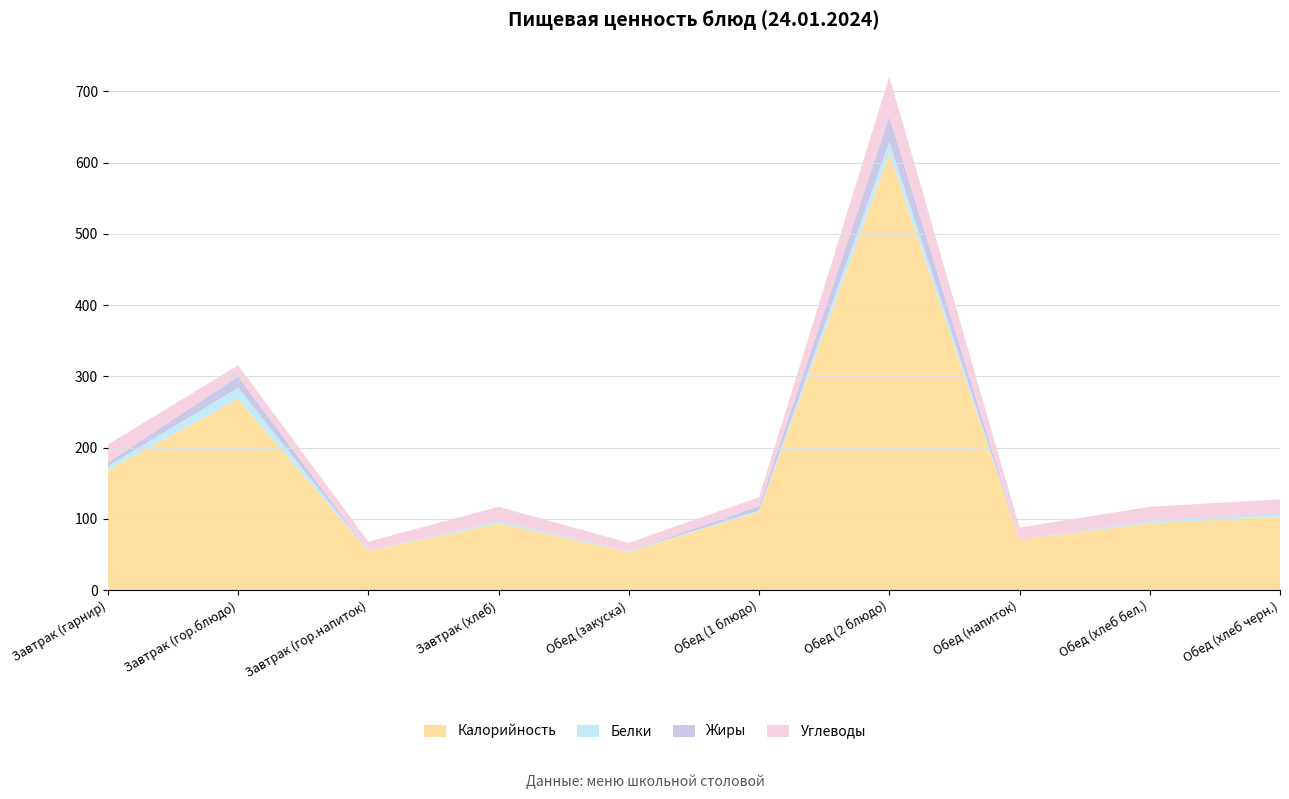

Reading left to right, list all the values displayed in this chart.

Калорийность: Завтрак (гарнир)=168.6	Завтрак (гор.блюдо)=268.4	Завтрак (гор.напиток)=54.8	Завтрак (хлеб)=94.0	Обед (закуска)=53.5	Обед (1 блюдо)=110.2	Обед (2 блюдо)=613.0	Обед (напиток)=70.7	Обед (хлеб бел.)=94.0	Обед (хлеб черн.)=103.6
Белки: Завтрак (гарнир)=5.6	Завтрак (гор.блюдо)=15.6	Завтрак (гор.напиток)=0.2	Завтрак (хлеб)=3.0	Обед (закуска)=1.2	Обед (1 блюдо)=2.0	Обед (2 блюдо)=16.0	Обед (напиток)=0.2	Обед (хлеб бел.)=3.0	Обед (хлеб черн.)=3.4
Жиры: Завтрак (гарнир)=5.1	Завтрак (гор.блюдо)=16.0	Завтрак (гор.напиток)=0.1	Завтрак (хлеб)=0.3	Обед (закуска)=0.1	Обед (1 блюдо)=5.8	Обед (2 блюдо)=35.6	Обед (напиток)=0.2	Обед (хлеб бел.)=0.3	Обед (хлеб черн.)=1.3
Углеводы: Завтрак (гарнир)=25.2	Завтрак (гор.блюдо)=15.7	Завтрак (гор.напиток)=13.2	Завтрак (хлеб)=19.7	Обед (закуска)=11.6	Обед (1 блюдо)=12.4	Обед (2 блюдо)=56.1	Обед (напиток)=16.9	Обед (хлеб бел.)=19.7	Обед (хлеб черн.)=19.3